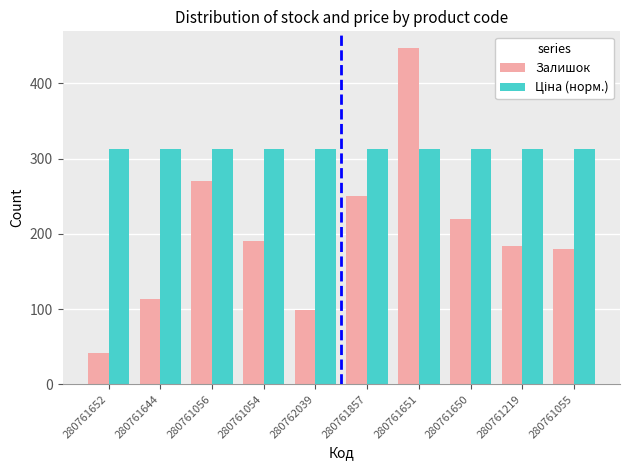

What is the sum of all Залишок values?

1997.0